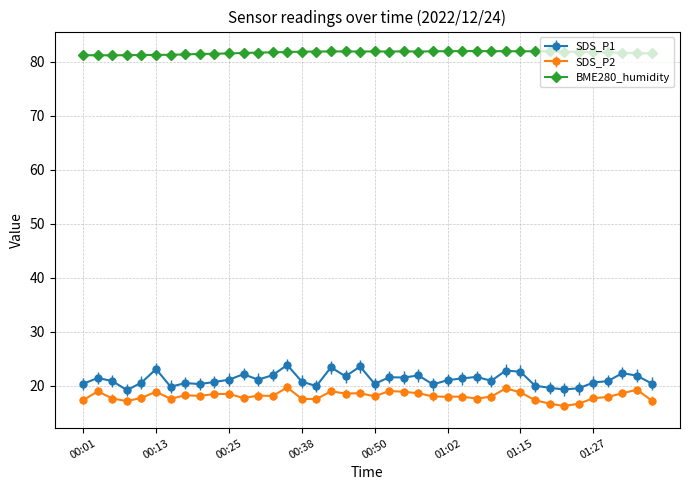

What is the highest value of the SDS_P2 series?

19.7